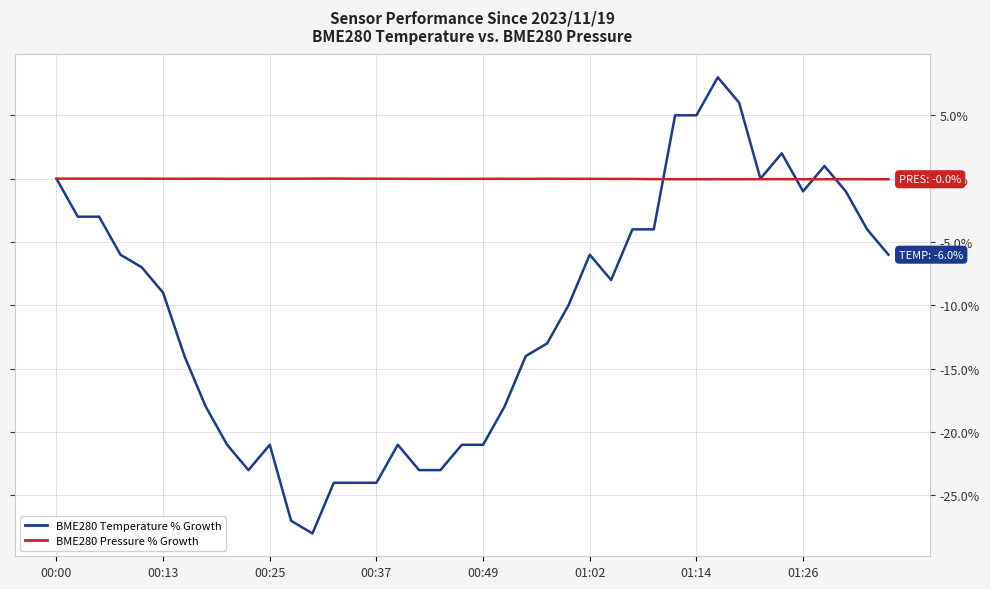

Which series has the widest spread of values?

BME280 Temperature % Growth